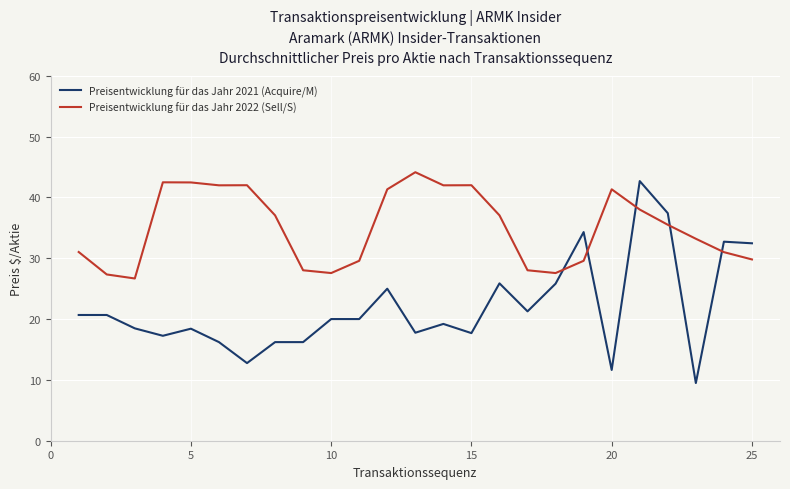

What is the maximum value shown in the chart?

44.1